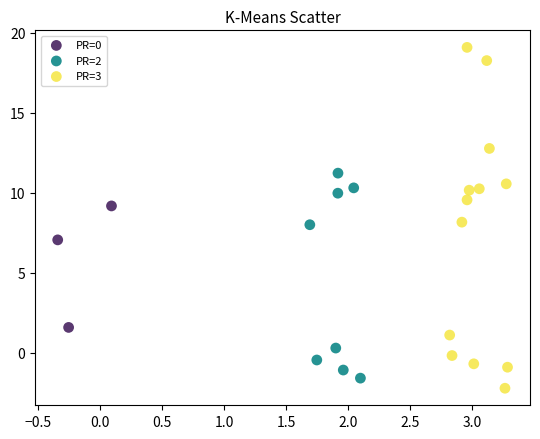

Which series reaches the maximum Y coordinate?

PR=3